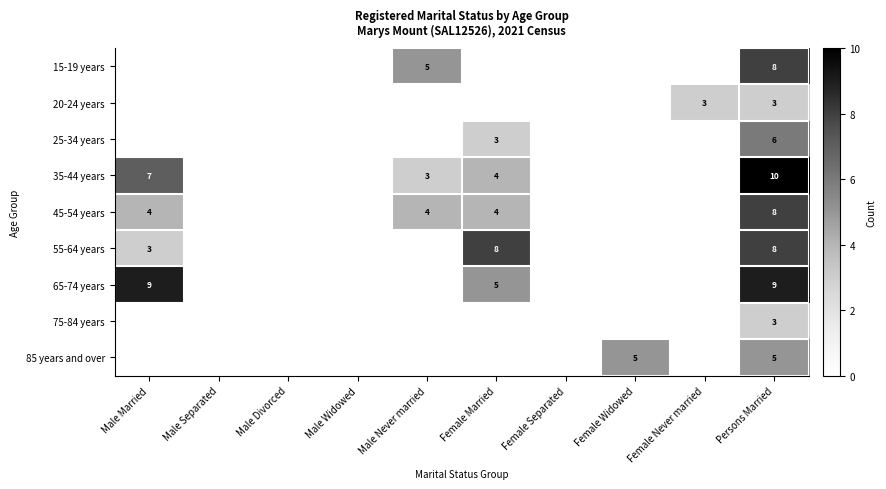

Is it true that 35-44 years equals 4 at Persons Married?

False